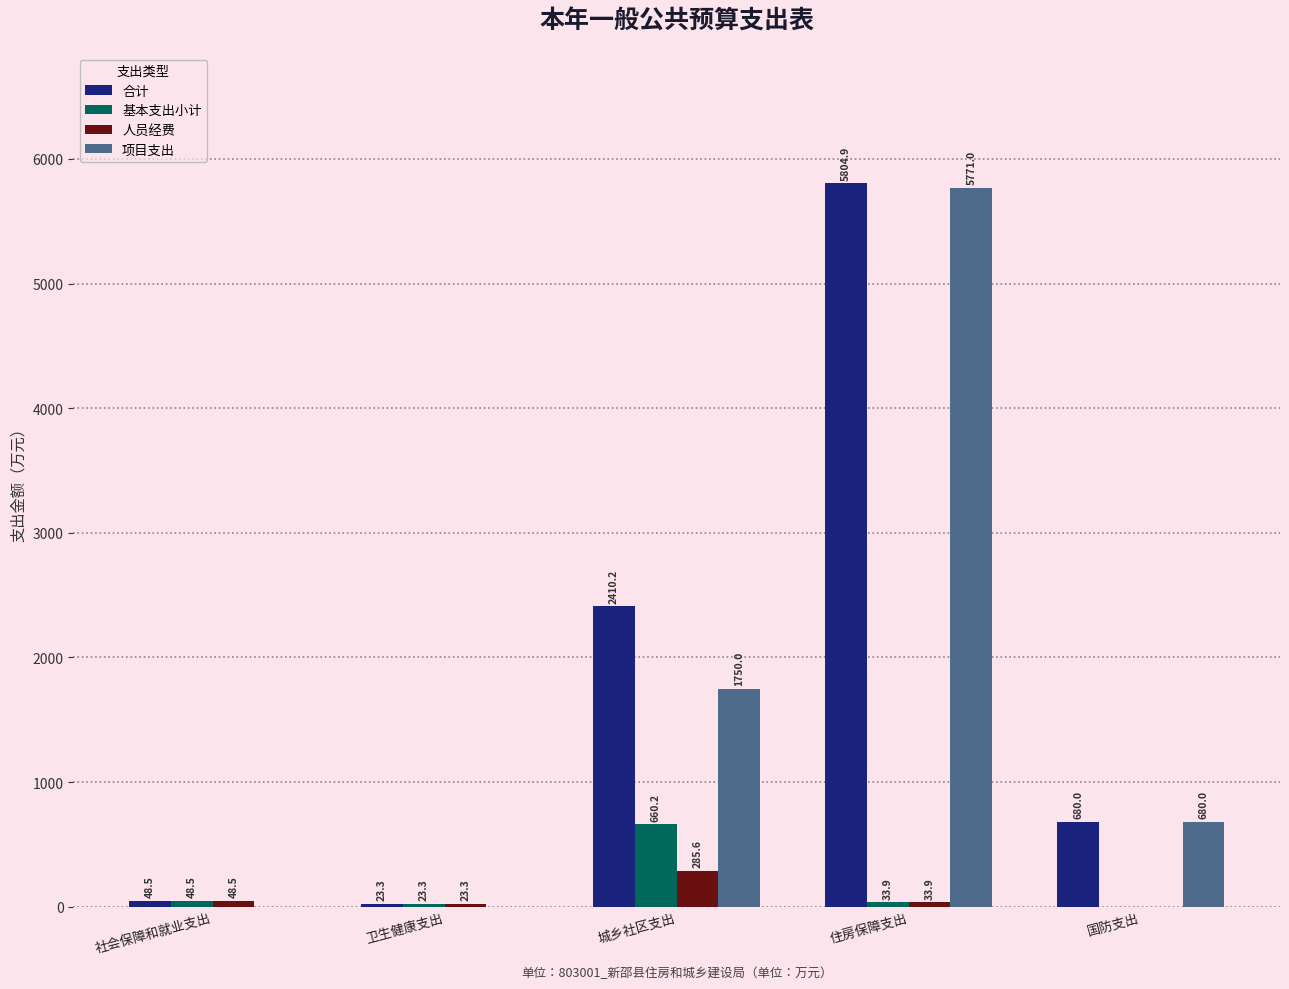

Where is 合计 nearest to the value 2914?

城乡社区支出